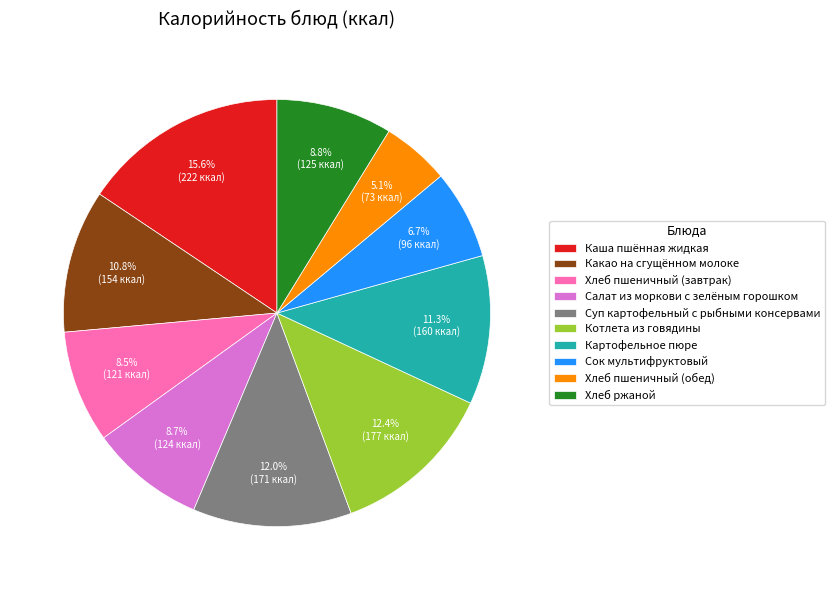

Approximately how many times larger is the value at Котлета из говядины compared to Хлеб пшеничный (завтрак)?

1.5